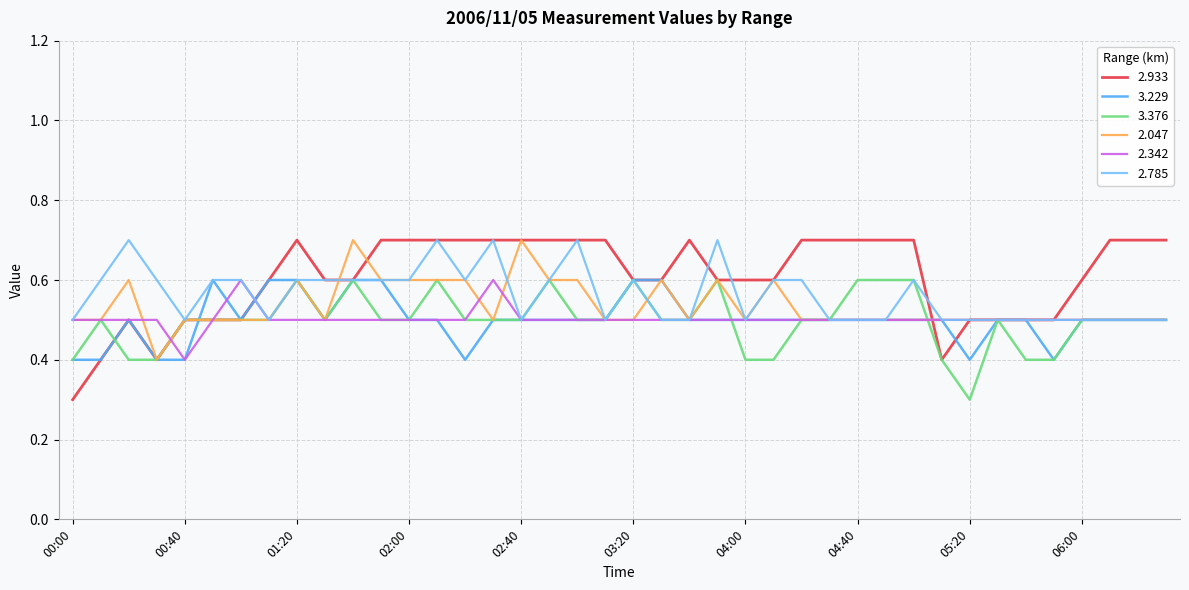

How many lines are shown in the chart?

6